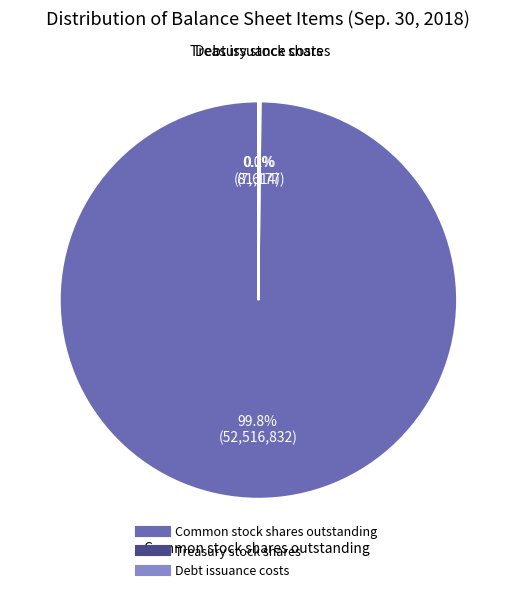

Is there any slice that represents more than half of the pie?

Yes